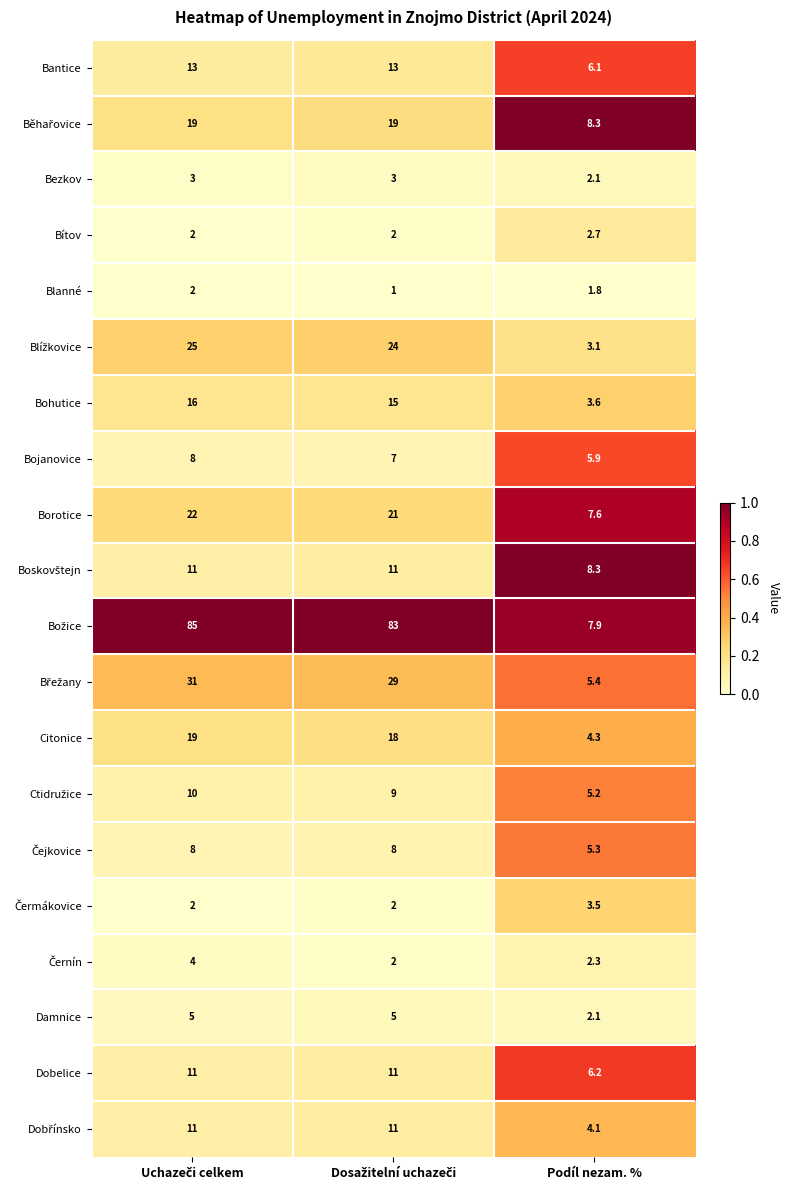

What is the spread (max minus min) of values at Podíl nezam. %?

6.5